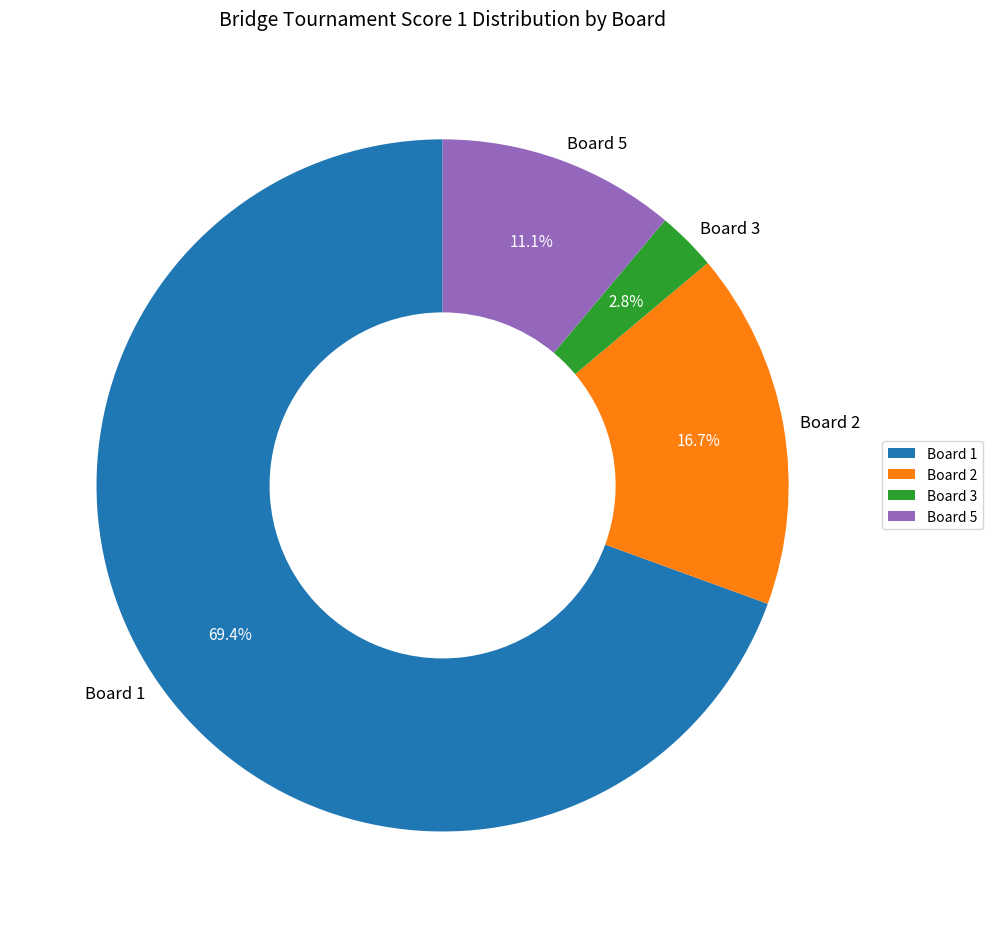

What percentage is NOT represented by Board 5?

88.9%